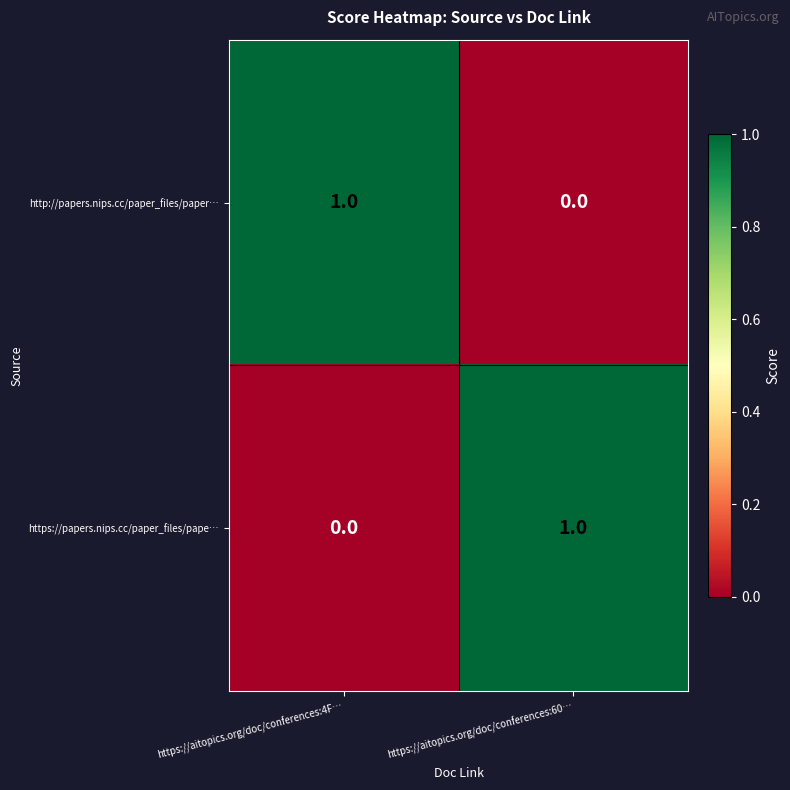

What is the total value across all series at https://aitopics.org/doc/conferences:60…?

1